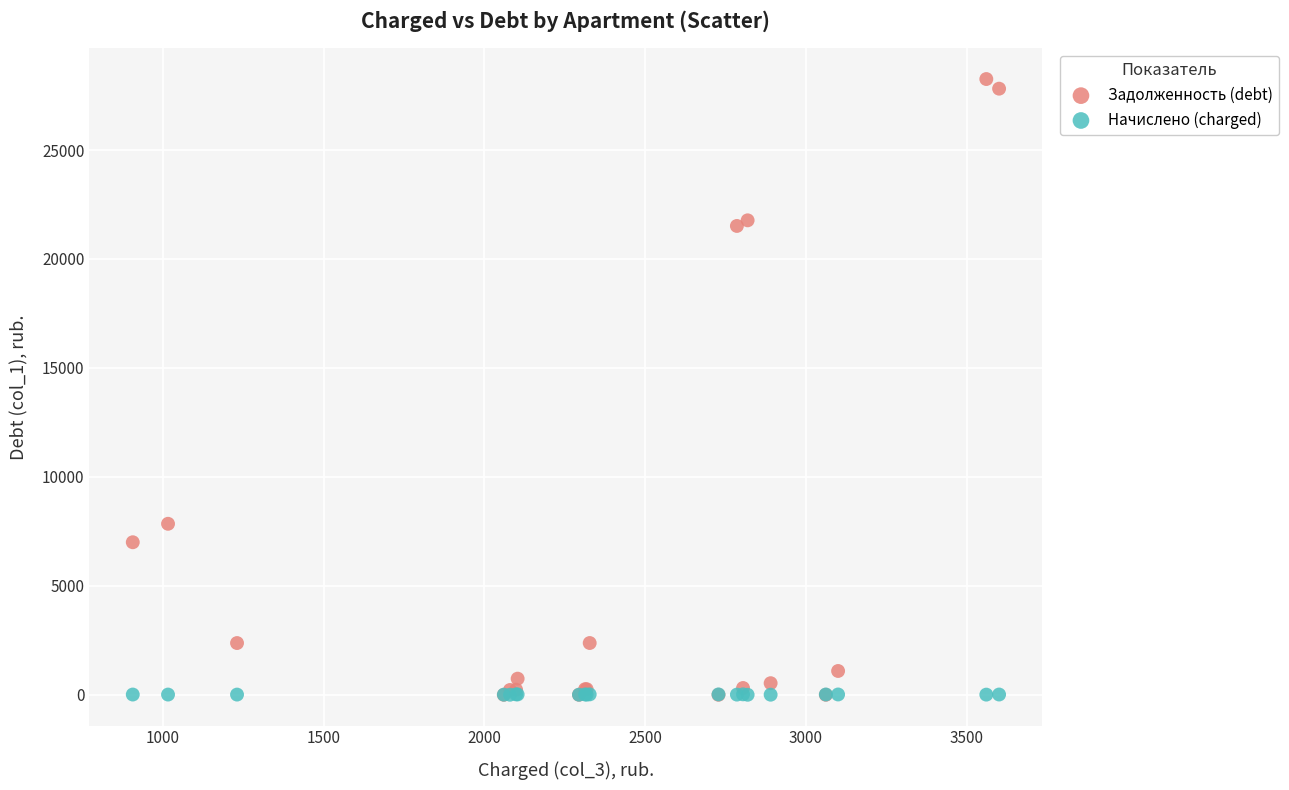

In the Задолженность (debt) series, what Y value is closest to 14128?

7847.3